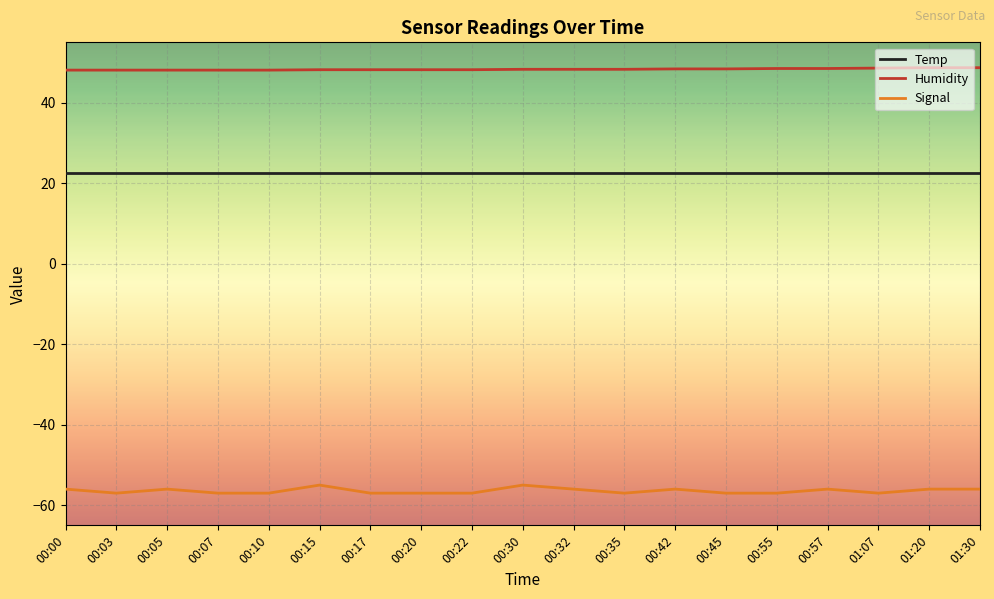

Is it true that Signal equals -12.6 at 00:03?

False